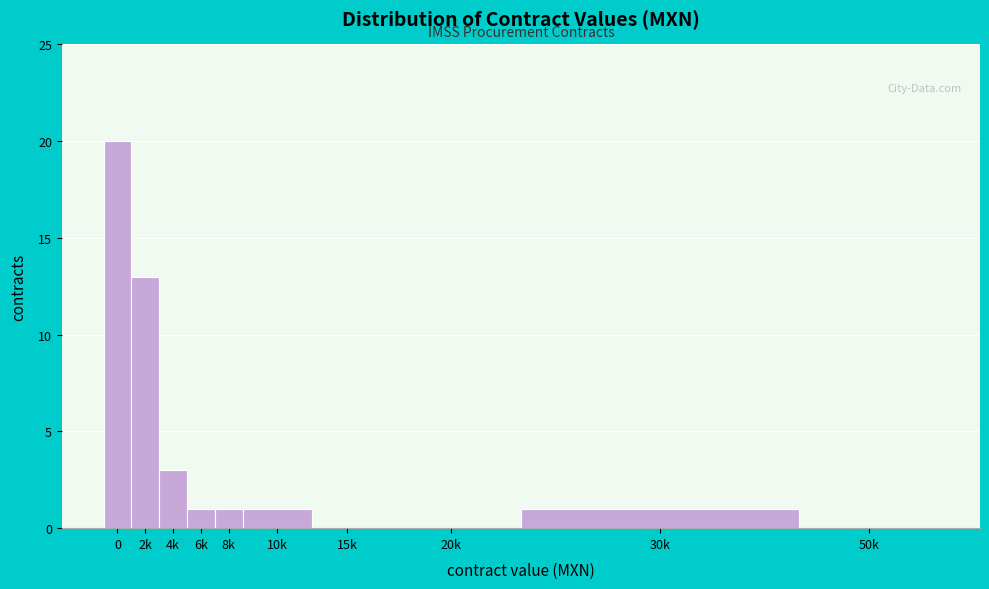

Reading left to right, extract all data points from this chart.

0=20	2k=13	4k=3	6k=1	8k=1	10k=1	15k=0	20k=0	30k=1	50k=0